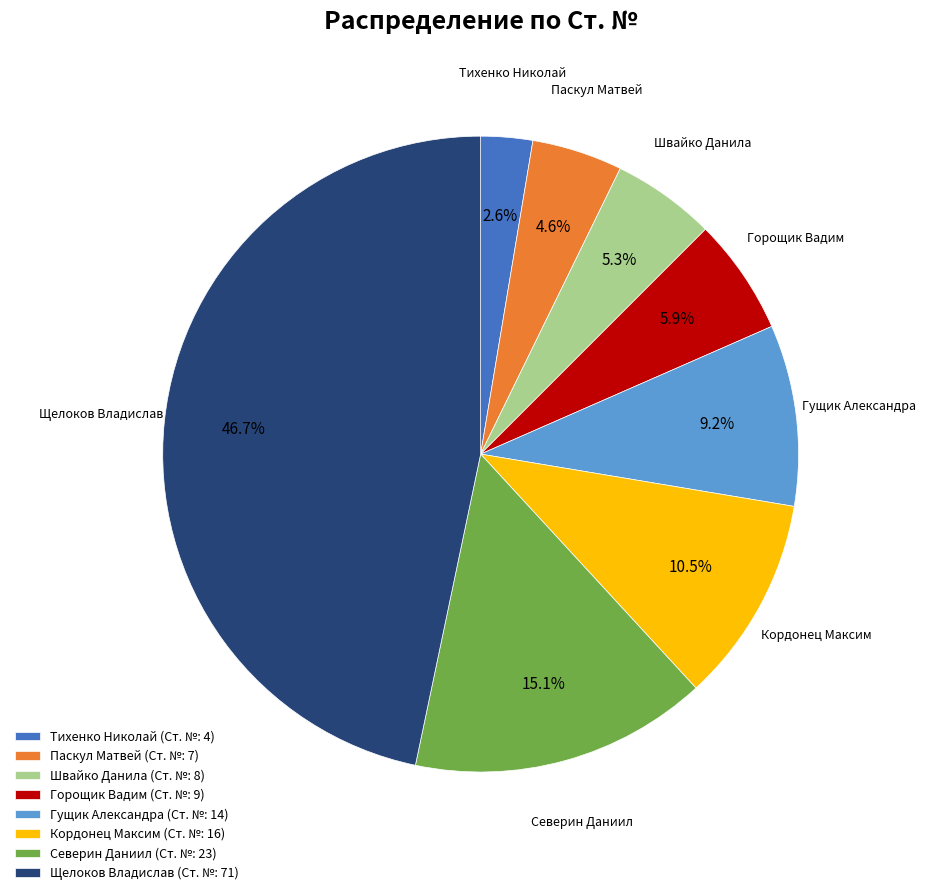

Between Горощик Вадим (Ст. №: 9) and Северин Даниил (Ст. №: 23), which is larger?

Северин Даниил (Ст. №: 23)